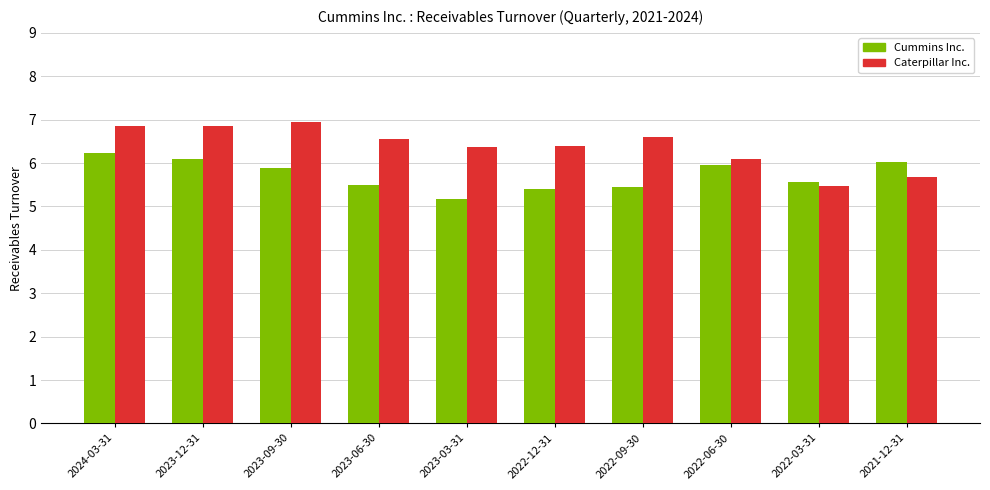

List the series in order of their overall mean, lowest first.

Cummins Inc., Caterpillar Inc.